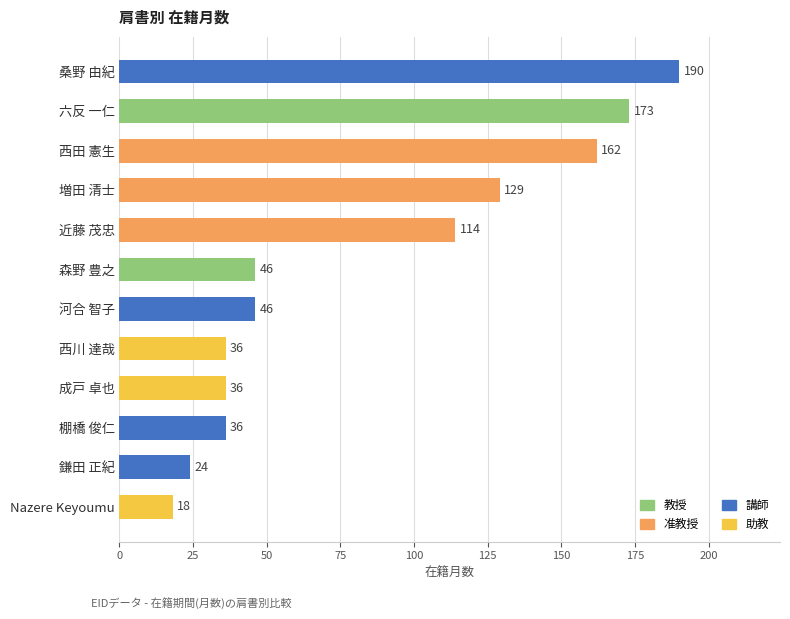

Is it true that the value at 河合 智子 is 46?

True